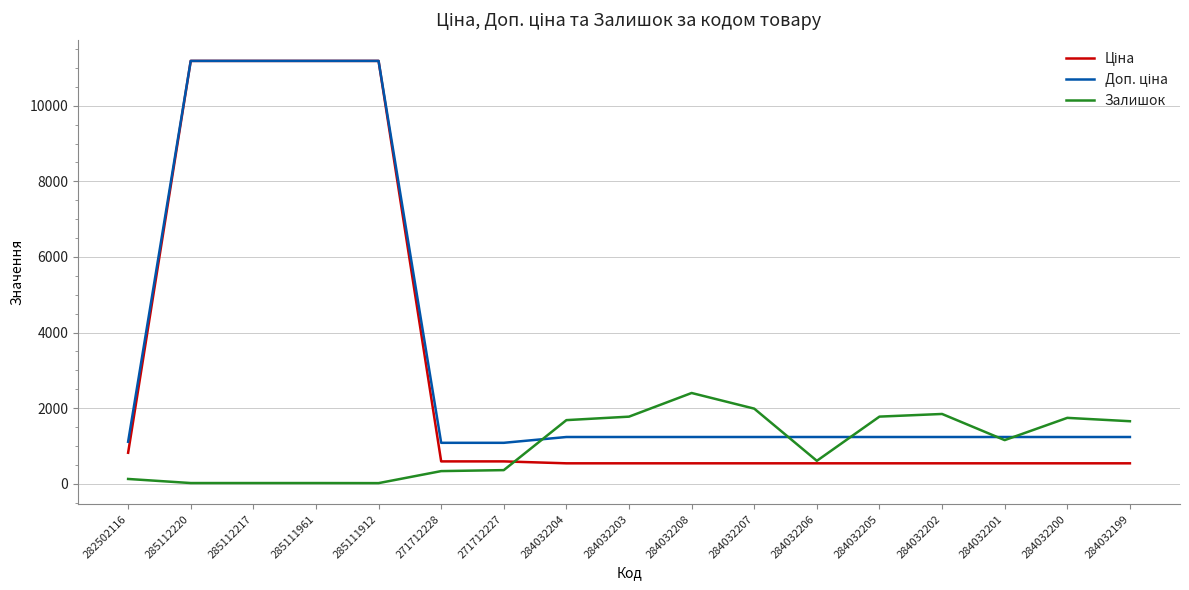

What is the maximum value shown in the chart?

11188.2